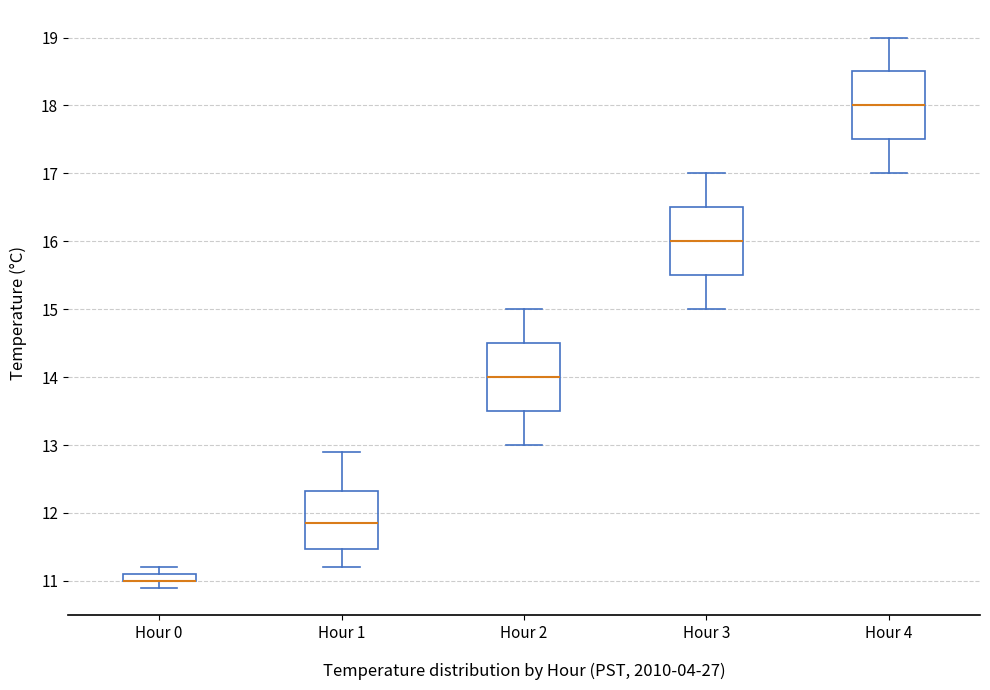

Where does the upper whisker of the box for Hour 1 end on the y-axis? The values are not printed on the chart, so give them approximately, as read against the axis.

12.9